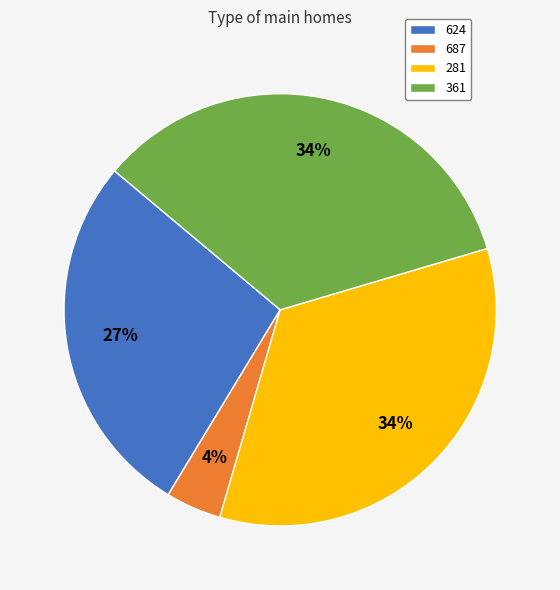

Which has a higher value, 624 or 361?

361